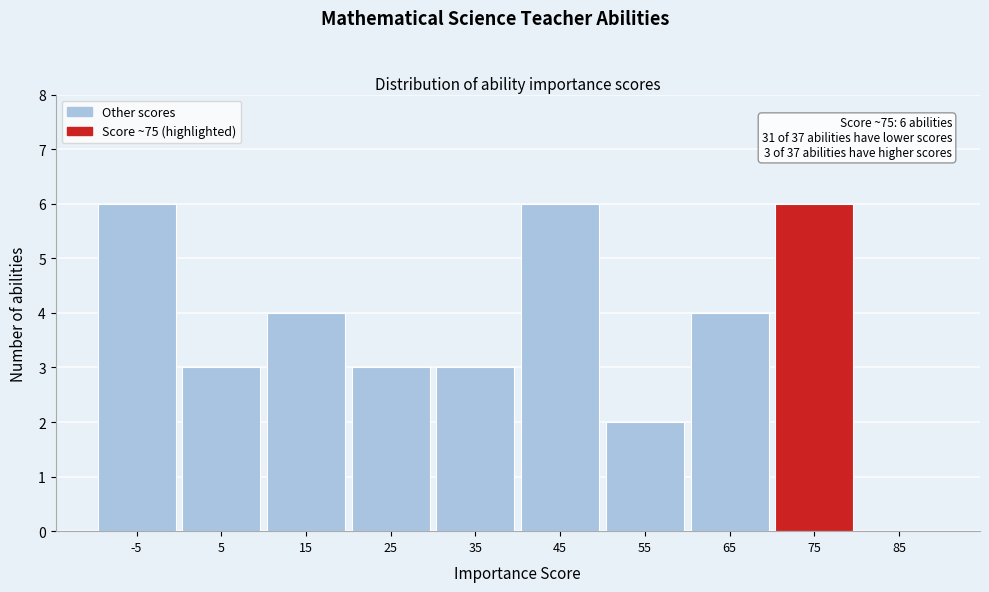

Reading left to right, what are all the values shown in this chart?

-5=6	5=3	15=4	25=3	35=3	45=6	55=2	65=4	75=6	85=0